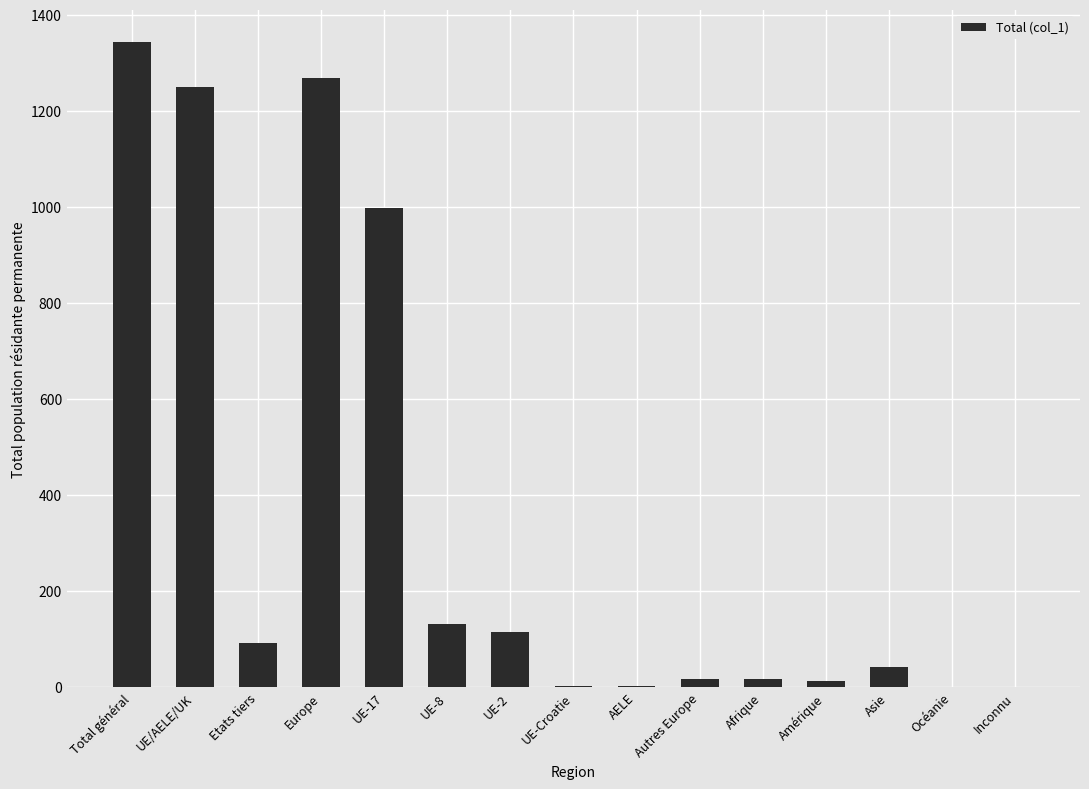

What is the change in value from UE/AELE/UK to UE-Croatie?

-1248